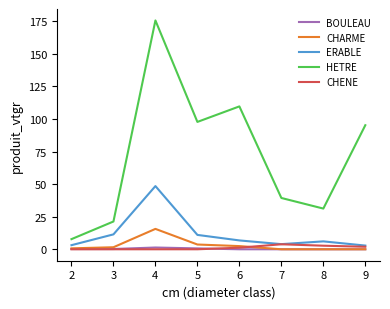

At how many categories does at least one series exceed 141?

1